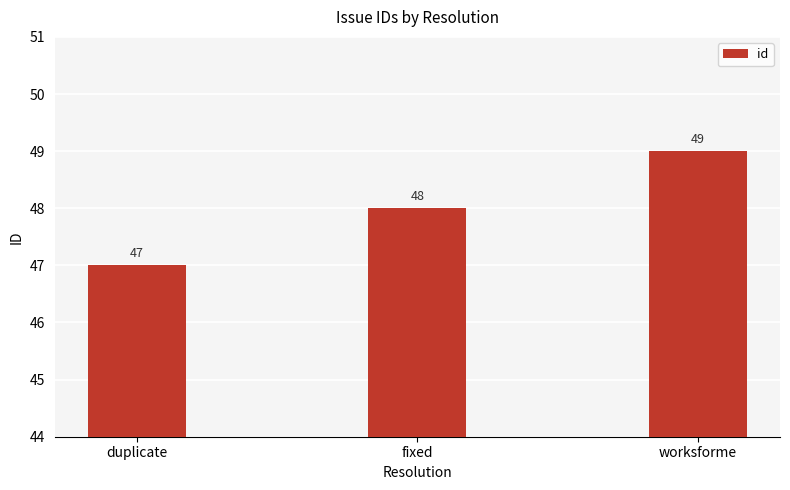

Is it true that the value at worksforme is 49?

True